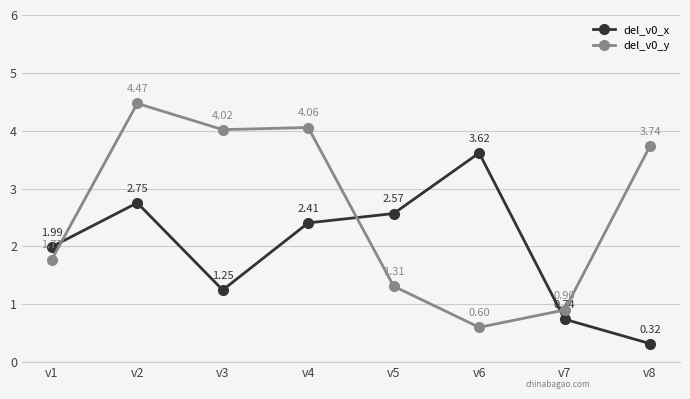

At which label does del_v0_y first exceed 3?

v2